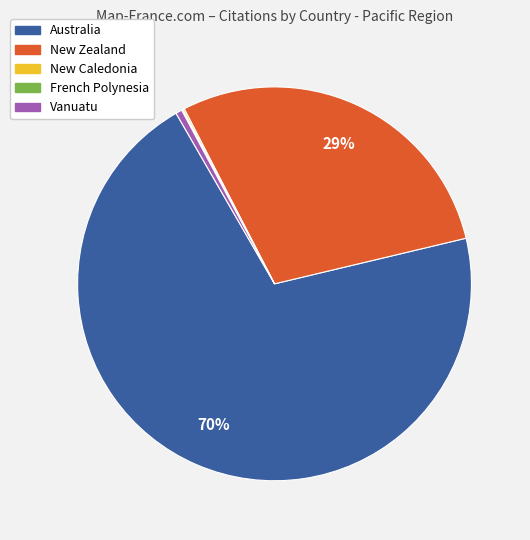

Is Australia the majority of the pie?

Yes